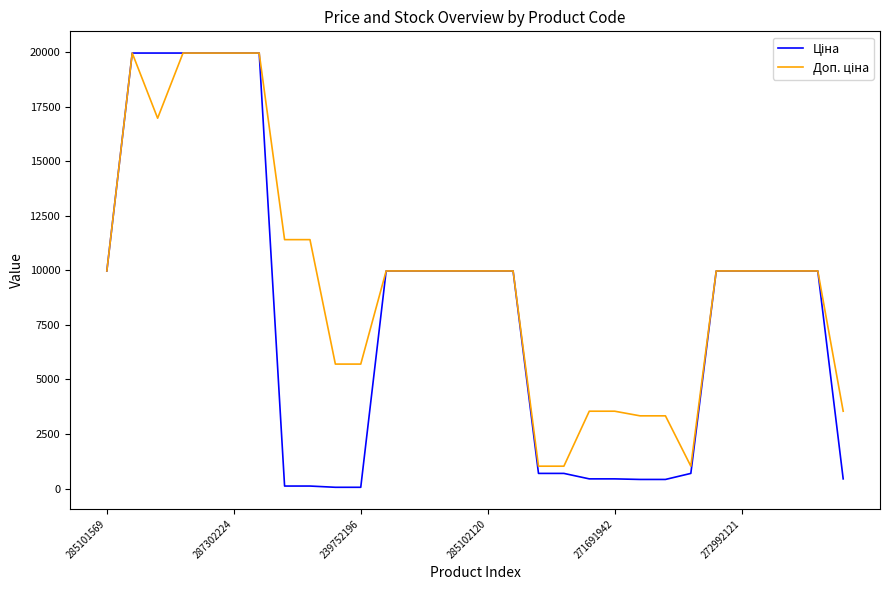

What is the maximum value shown in the chart?

19964.2